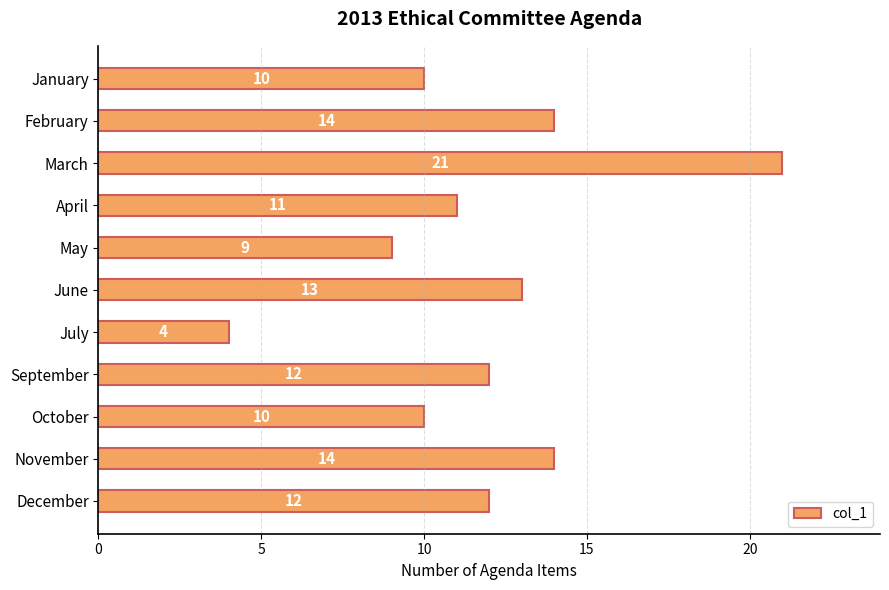

How many series are shown in this chart?

1